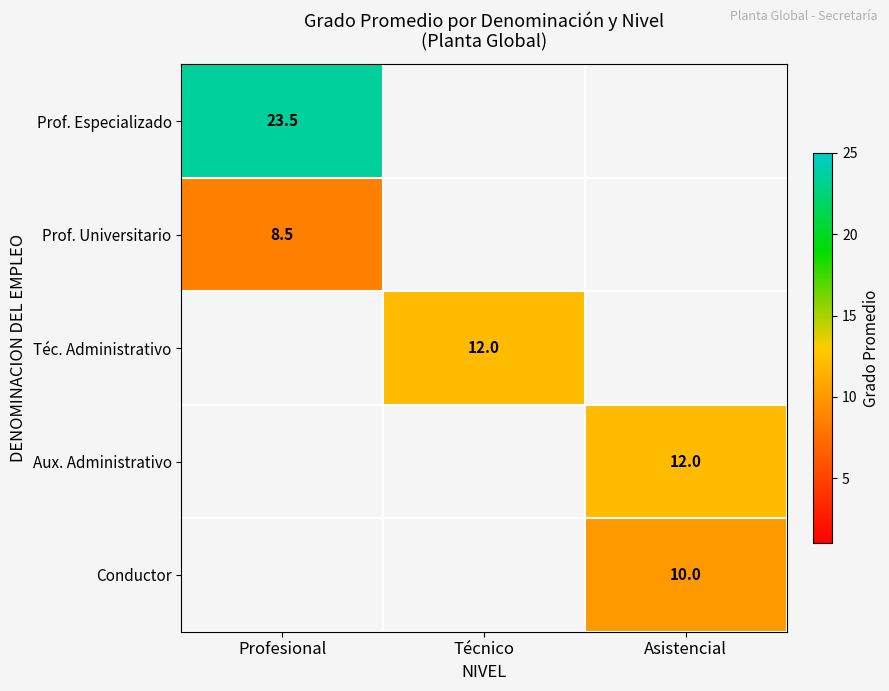

The value of Aux. Administrativo at Asistencial is 20.4. True or false?

False